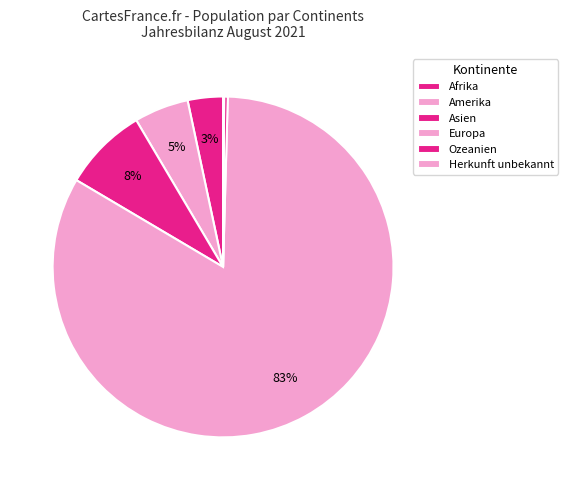

Is Asien the majority of the pie?

No